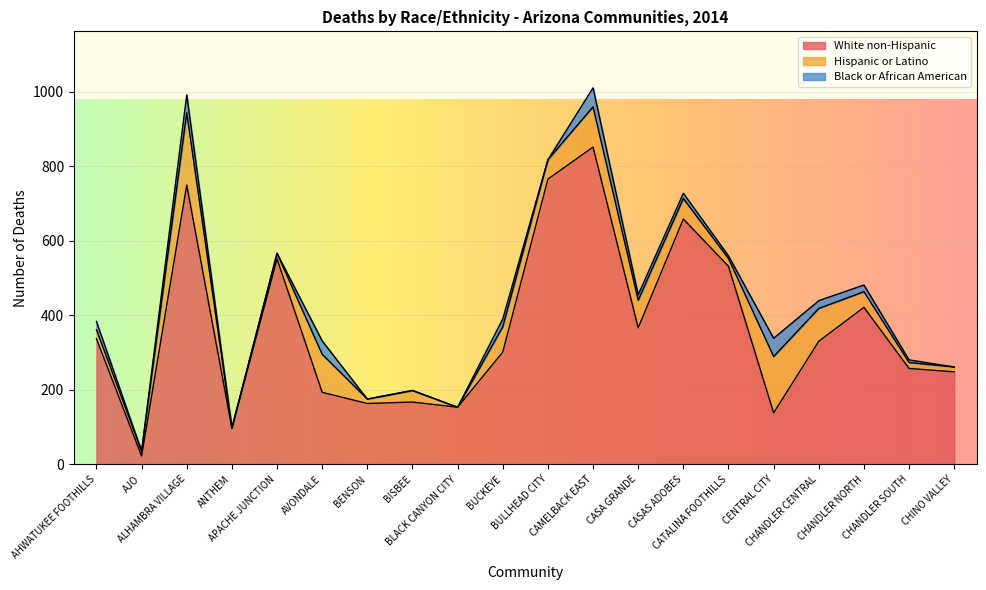

True or false: Black or African American and Hispanic or Latino cross at least once.

False